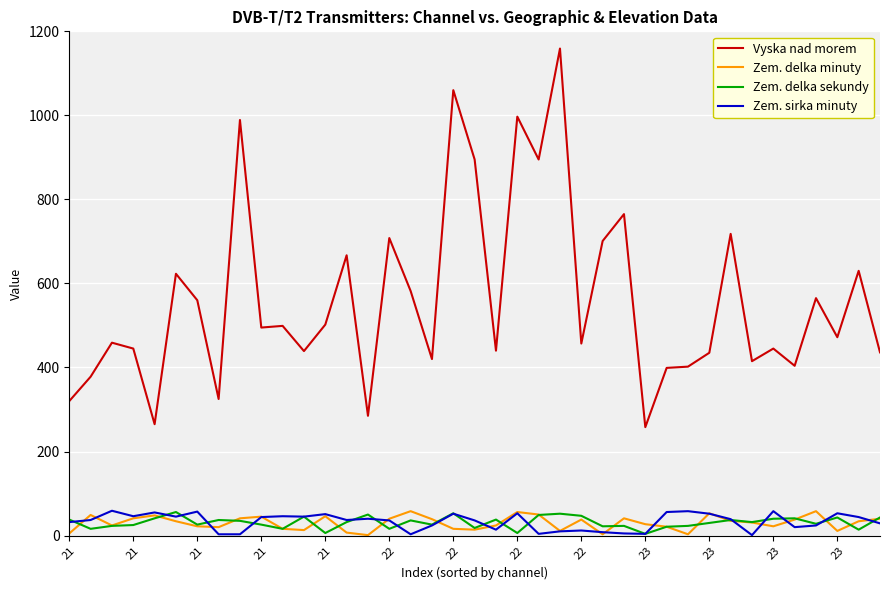

What is the maximum value shown in the chart?

1159